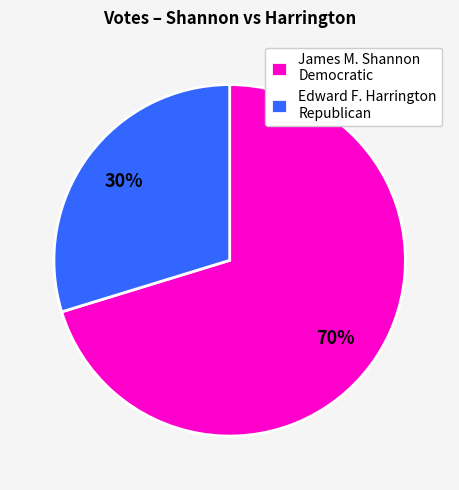

How many segments does this pie chart have?

2